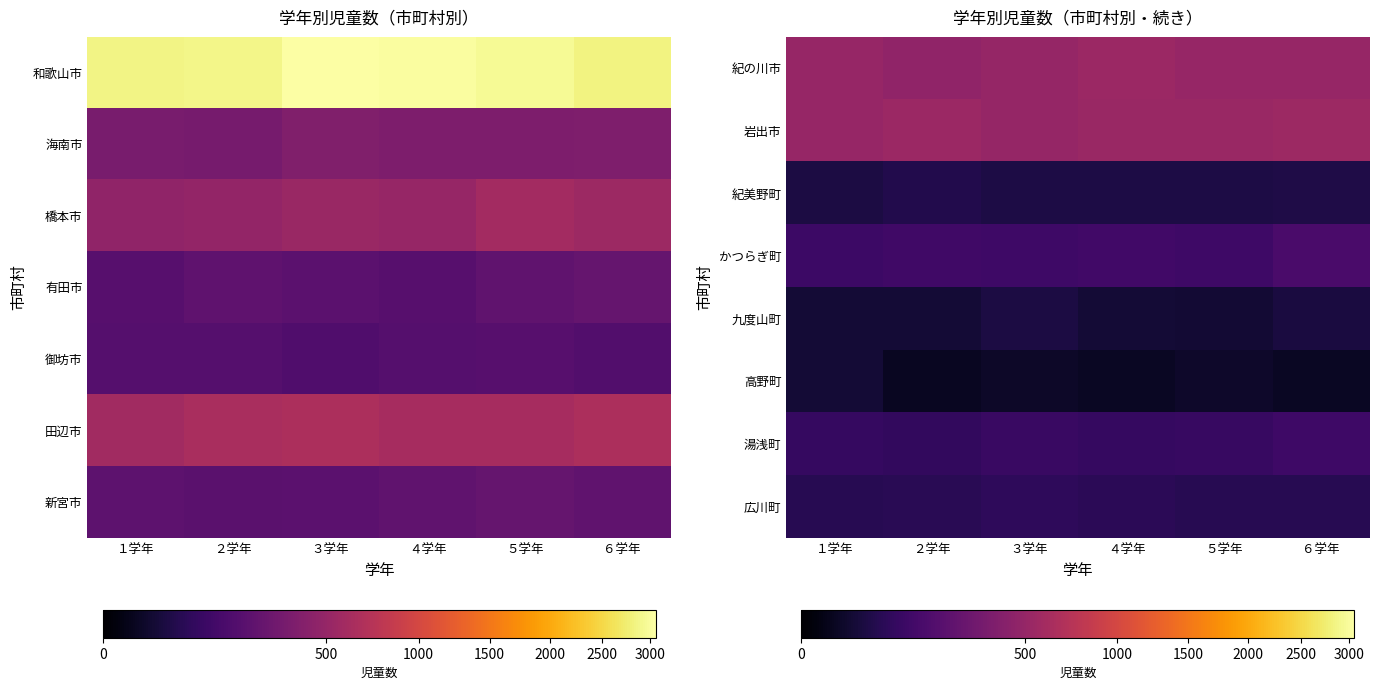

Is it true that 紀美野町 equals 70 at １学年?

False